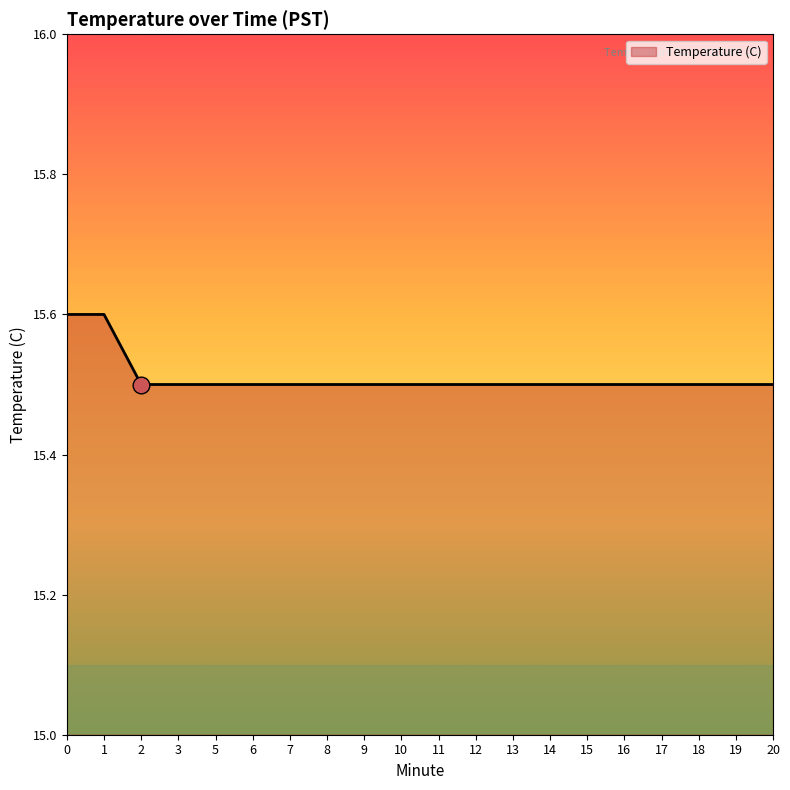

Is it true that the value at 13 is 23.1?

False